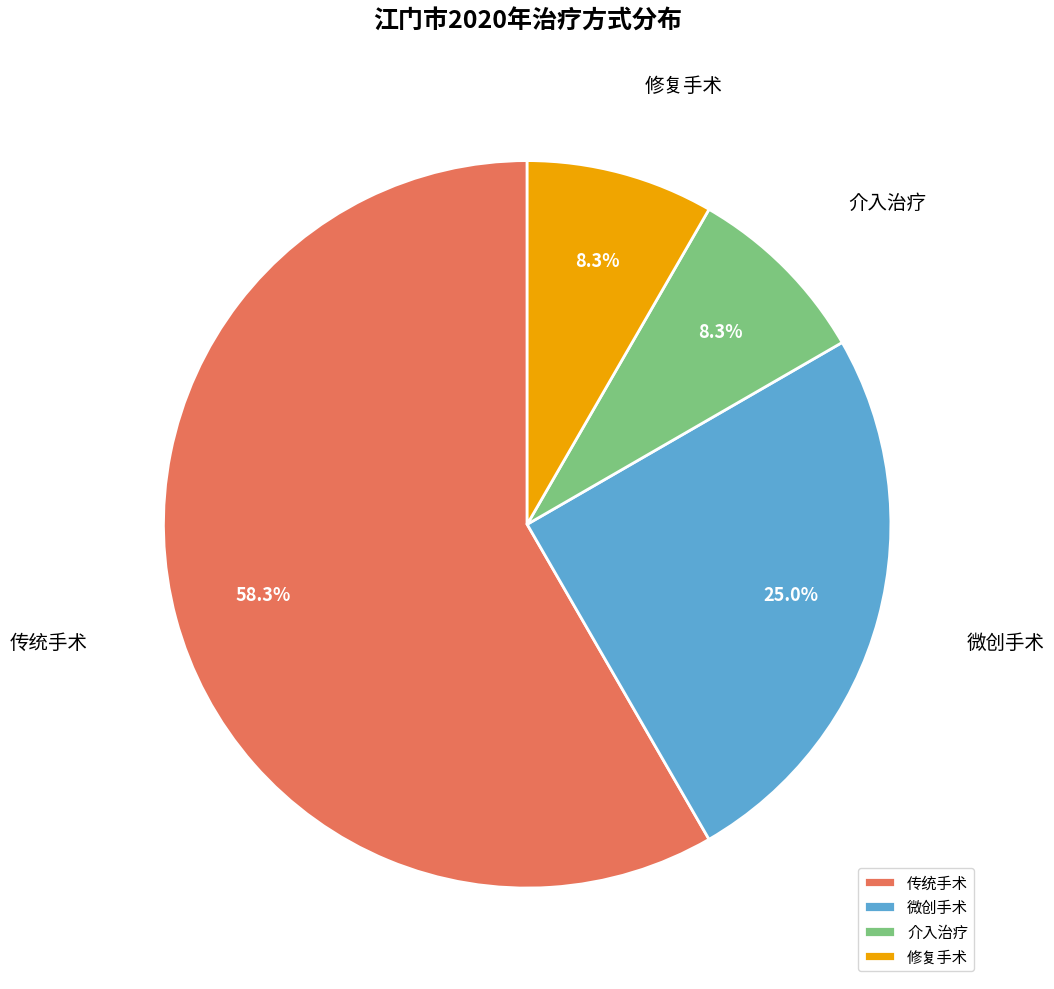

To the nearest percent, what is the combined percentage of 微创手术 and 介入治疗?

33%